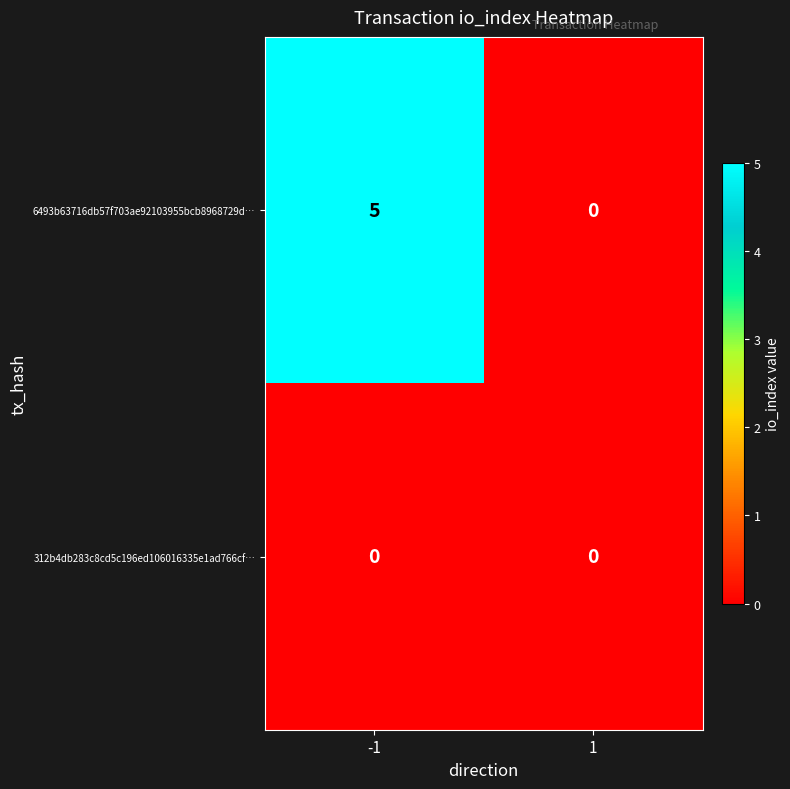

Count the number of data series in this chart.

2